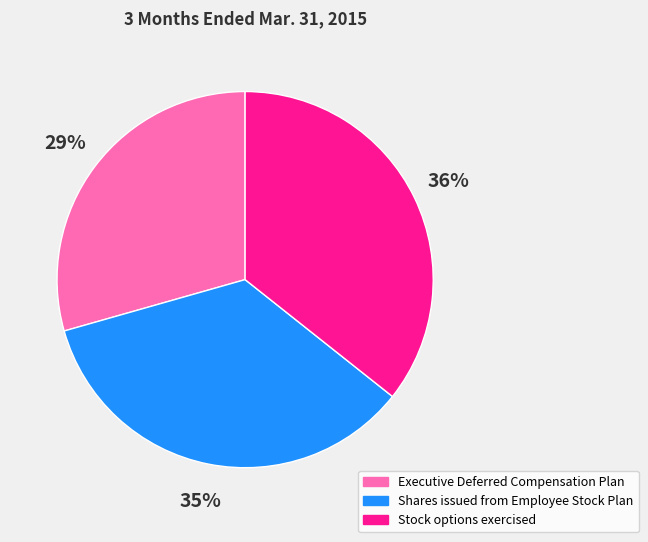

What percentage is the Executive Deferred Compensation Plan slice, to the nearest percent?

29%